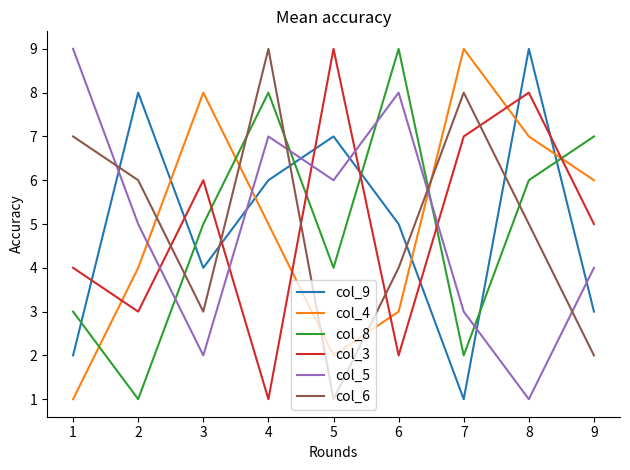

The value of col_5 at 6 is 5. True or false?

False